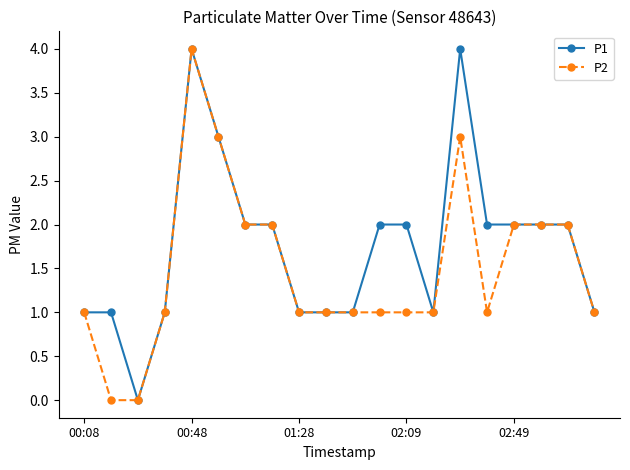

Rank the series by their average value, from lowest to highest.

P2, P1